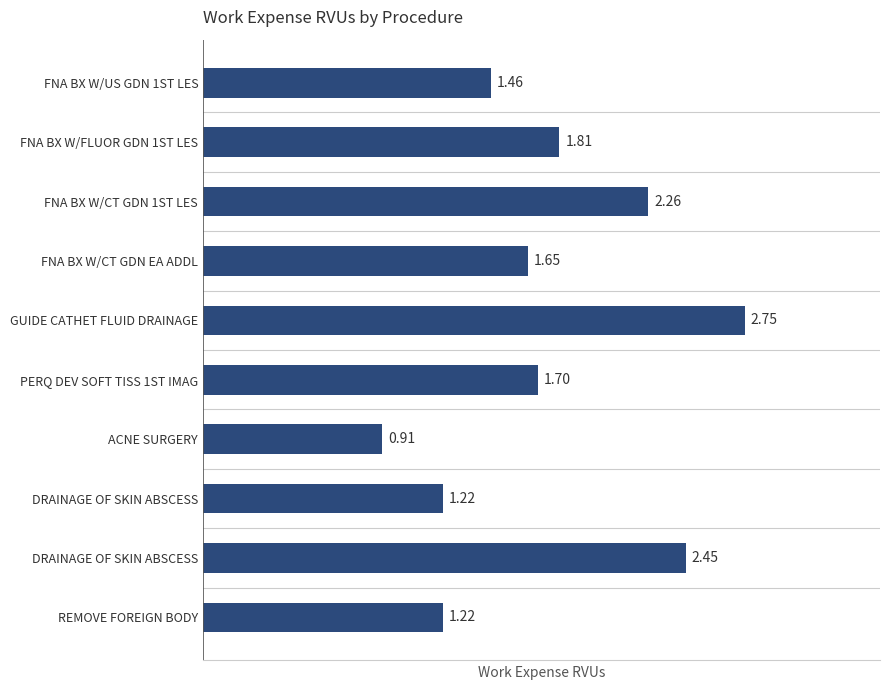

How many values are below 1?

1